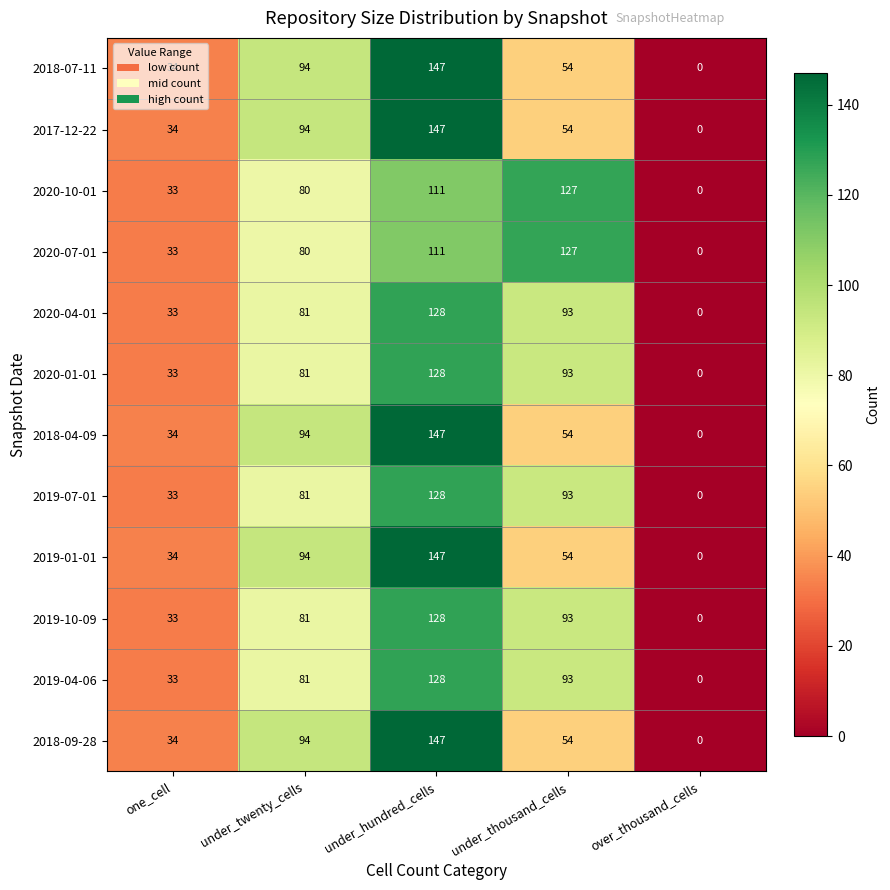

What is the average value of the 2020-07-01 series?

70